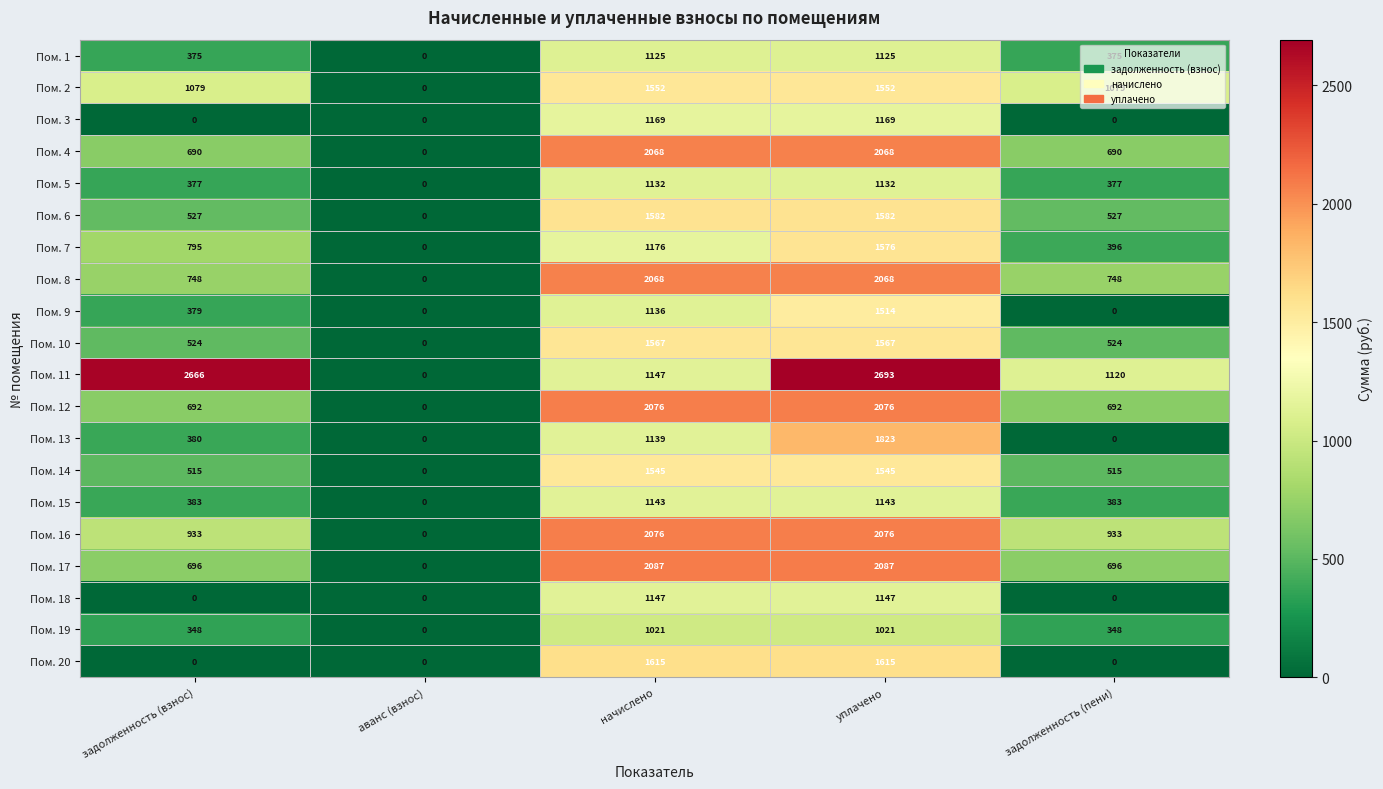

Count the Пом. 17 values in the range 696 to 2087.

4